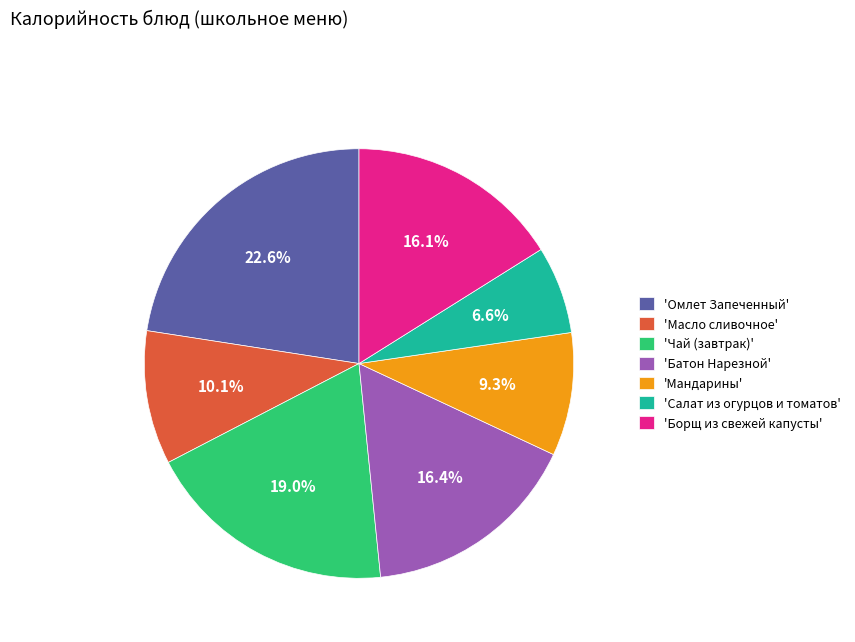

Is there a majority slice in this chart?

No